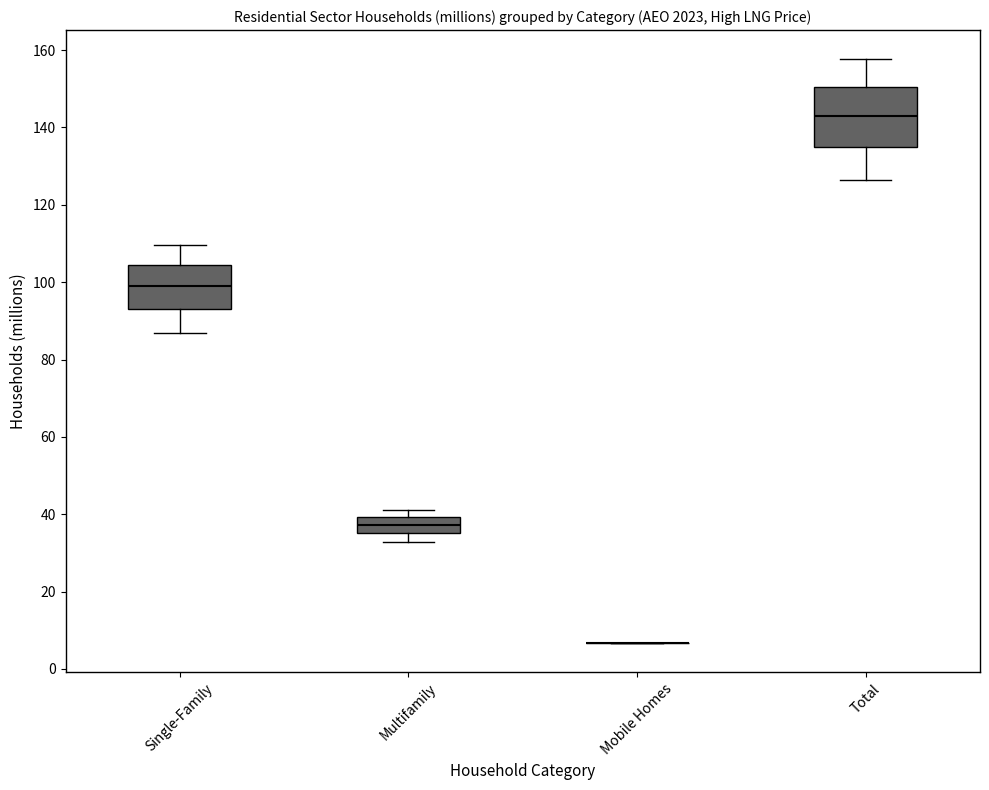

Reading left to right, transcribe this box plot: for each box, give where its median line is, the range the box spans, and where its two whiskers end, as read against the y-axis. The values are not printed on the chart, so give them approximately, as read against the axis.

Single-Family: median 98, box 94 to 104, whiskers 86 to 110
Multifamily: median 38, box 36 to 40, whiskers 32 to 42
Mobile Homes: box collapsed to a line at 6, whiskers 6 to 6
Total: median 142, box 134 to 150, whiskers 126 to 158